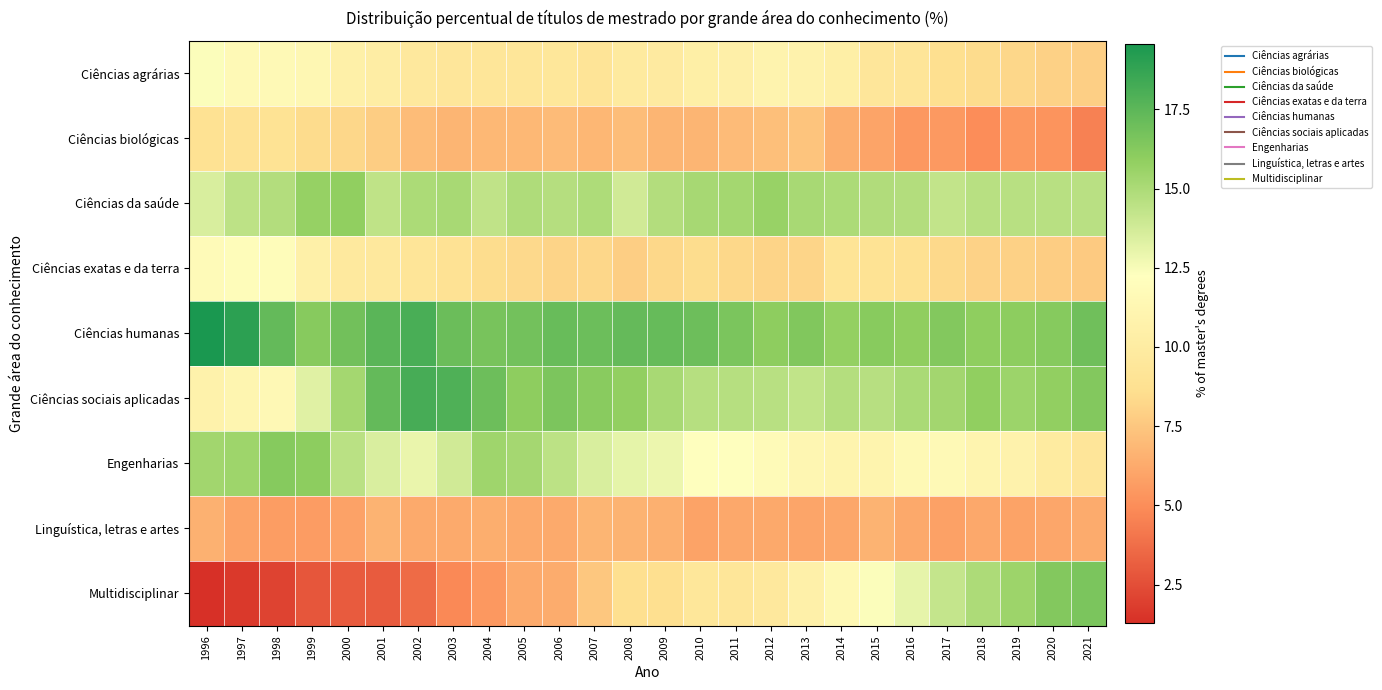

What is the greatest value displayed?

19.6